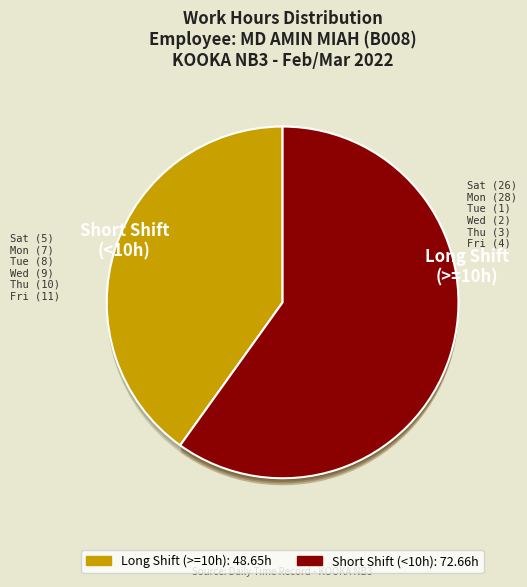

Is it true that Fri (4) is 1% of the pie?

False